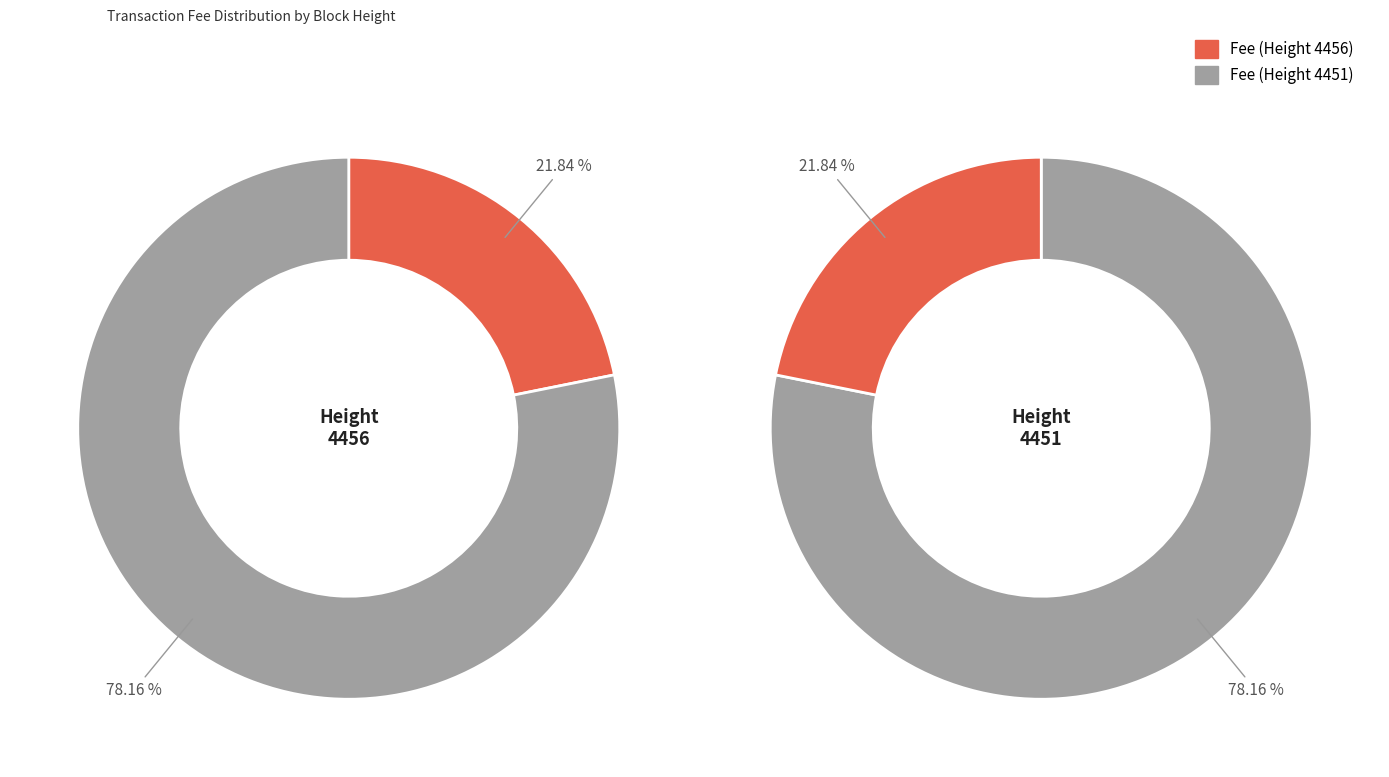

Is it true that 4456 is 22% of the pie?

True